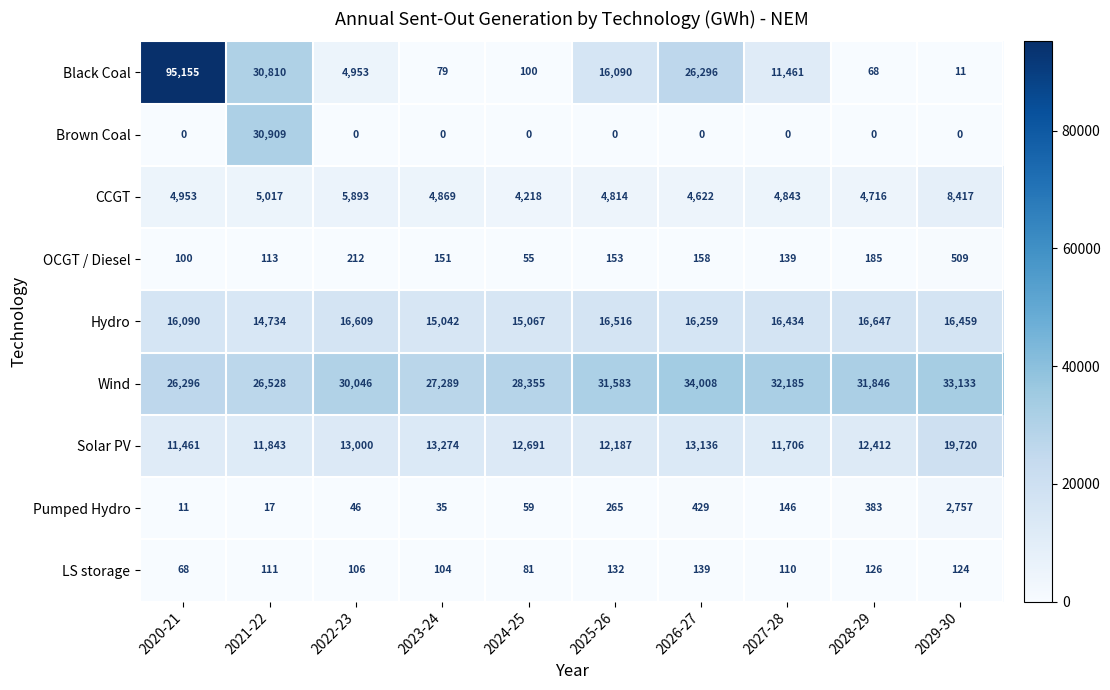

What is the difference between the second highest and second lowest values in the CCGT series?

1271